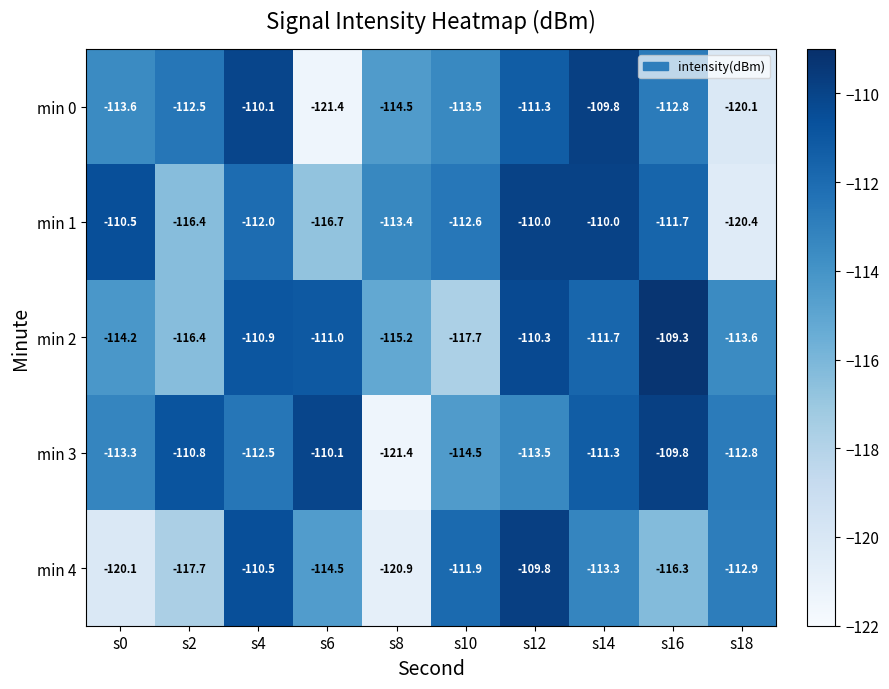

What is the difference between the maximum and minimum values in the min 3 series?

11.6